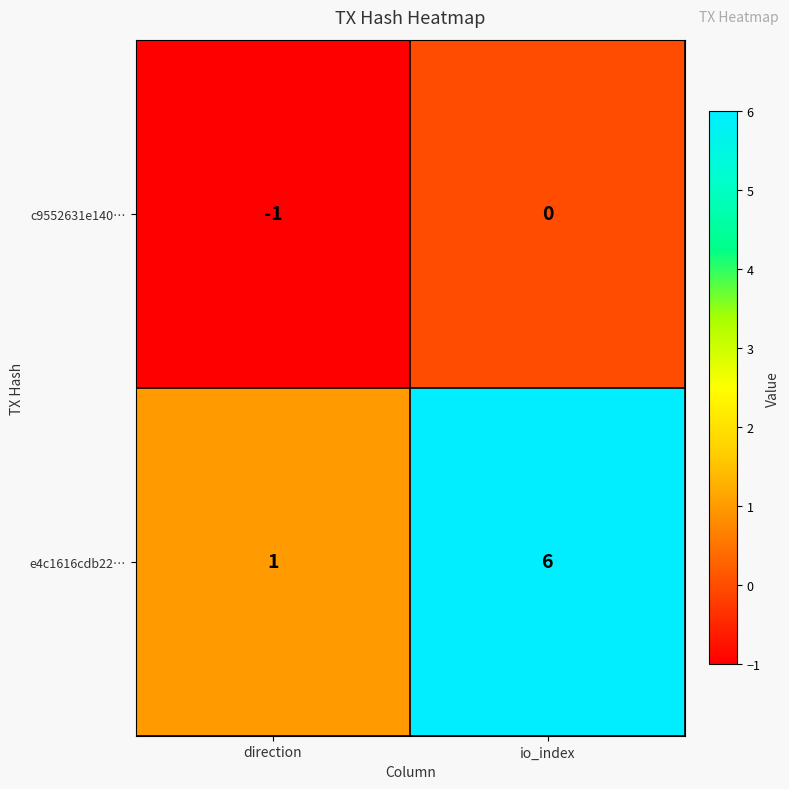

Where is e4c1616cdb22… nearest to the value 3?

direction